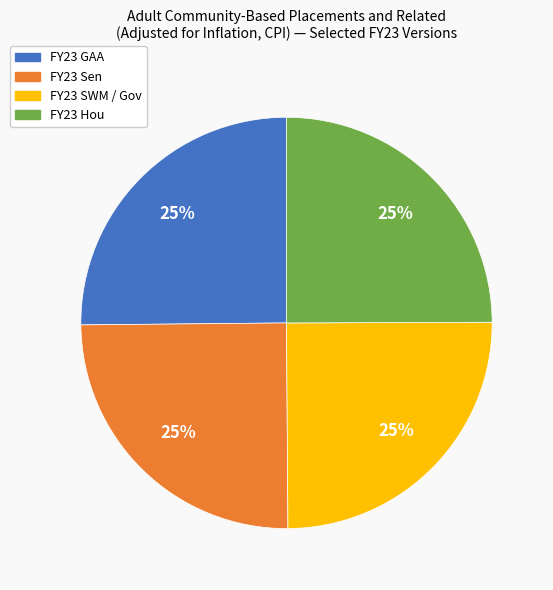

Is FY23 Hou the majority of the pie?

No